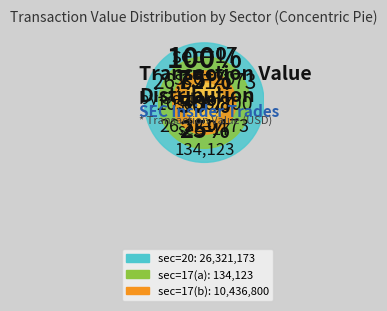

How many slices are in this pie chart?

3